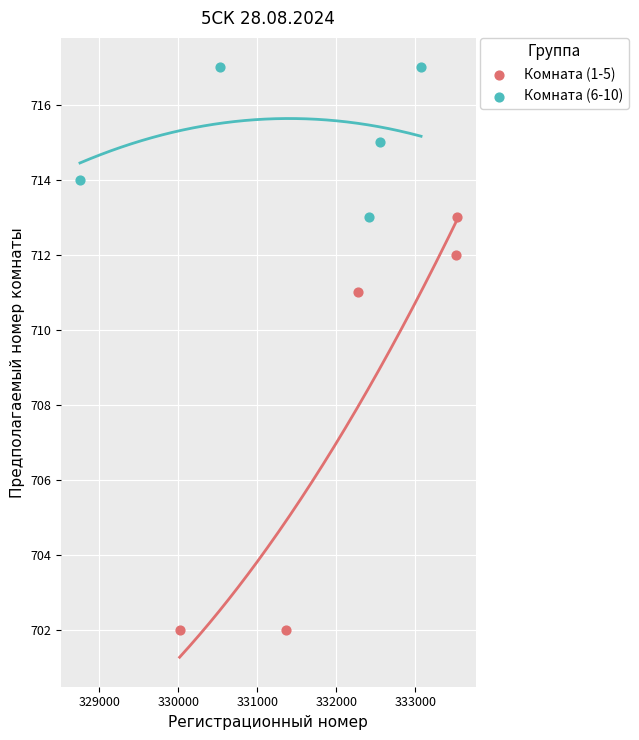

What are all the series names shown in the legend?

Комната (1-5), Комната (6-10)